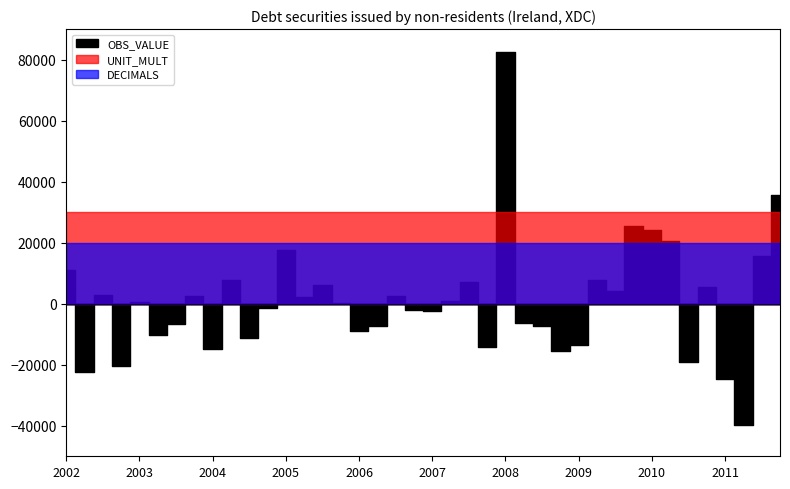

Which series has the widest spread of values?

OBS_VALUE